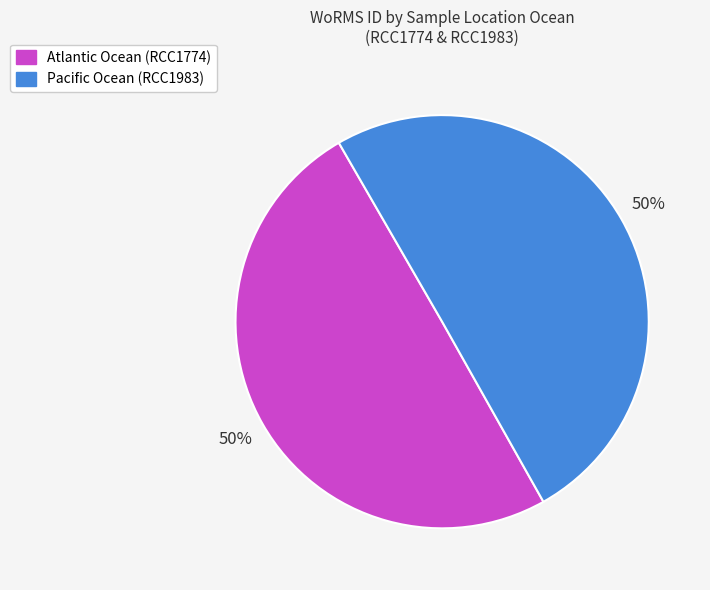

Combined, do Atlantic Ocean (RCC1774) and Pacific Ocean (RCC1983) account for over 50%?

Yes